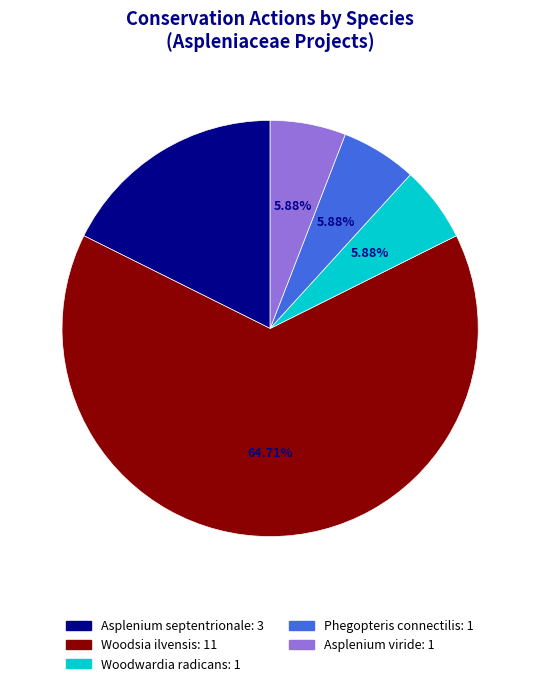

Which slice represents more than half of the pie?

Woodsia ilvensis